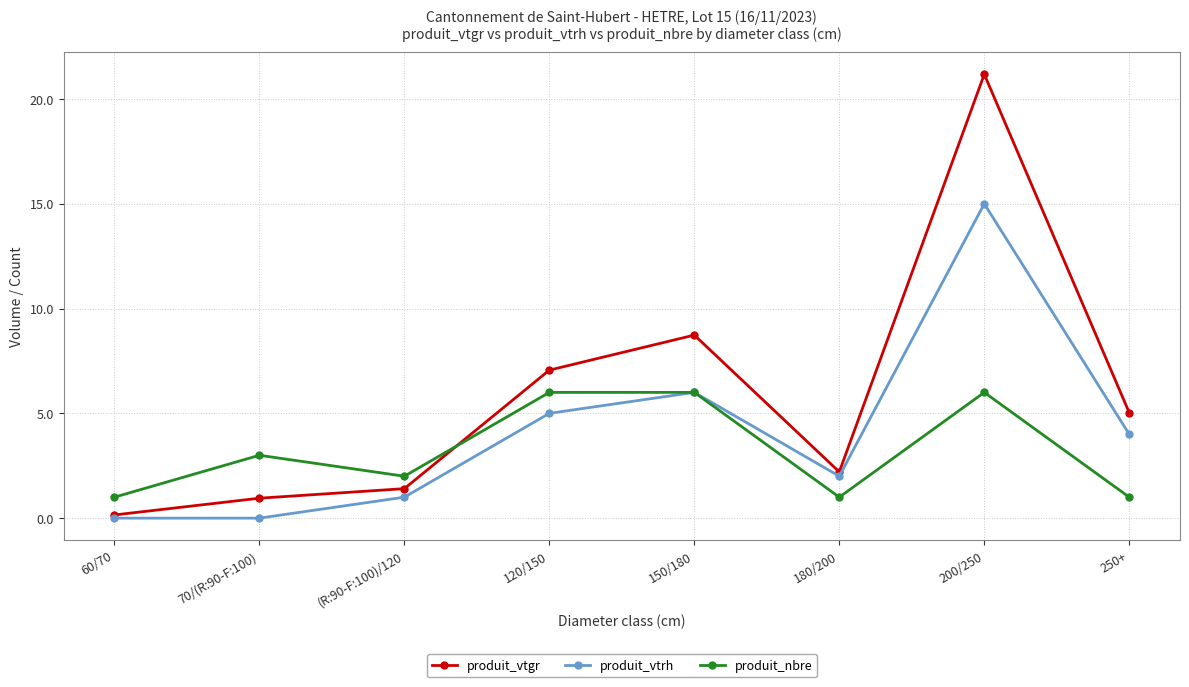

Which series changed the most between 150/180 and 180/200?

produit_vtgr